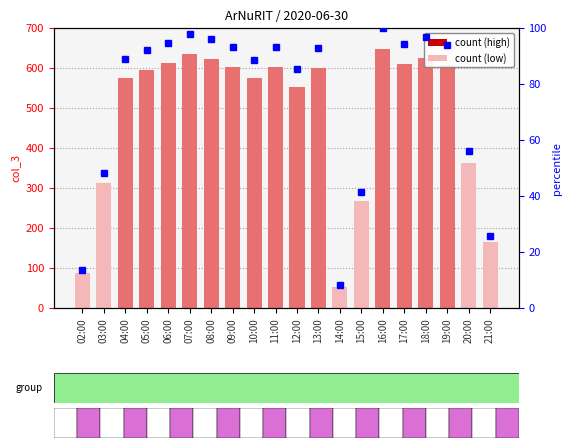

What is the approximate value at 07:00, to the nearest 100?

600